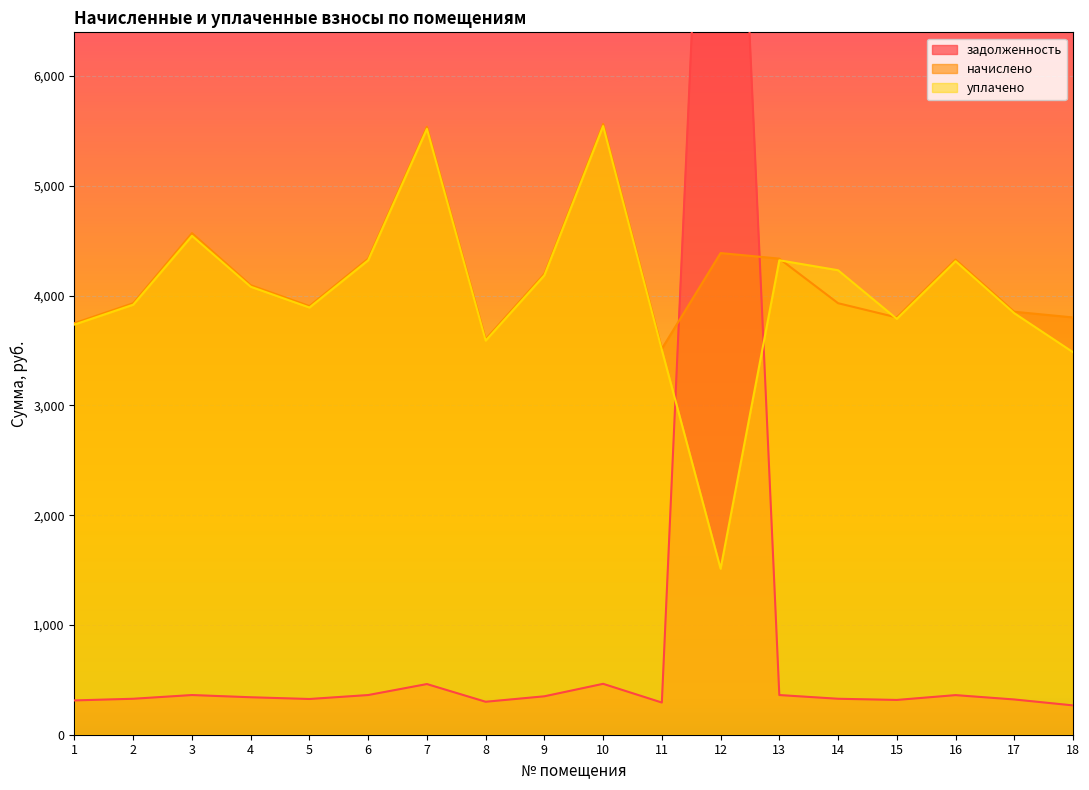

What is the difference between the начислено values at 3 and 6?

232.4